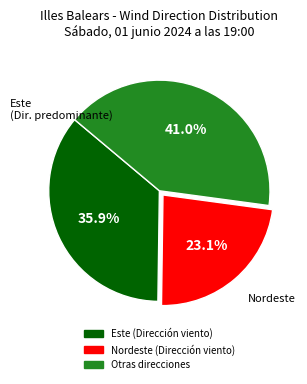

Does any single category account for the majority?

No